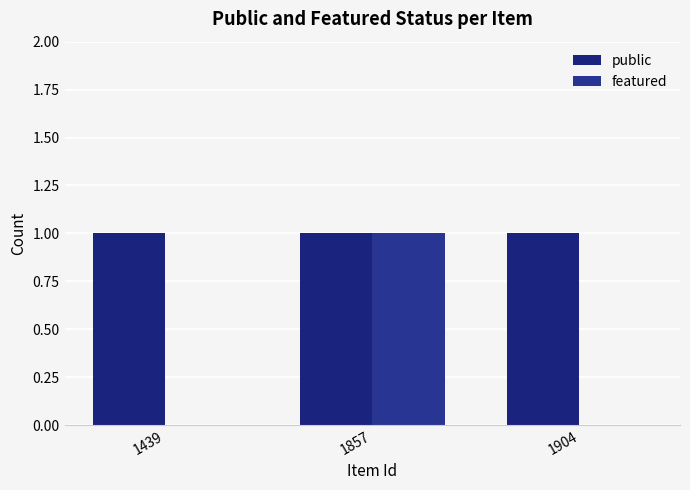

List the series in order of their overall mean, highest first.

public, featured